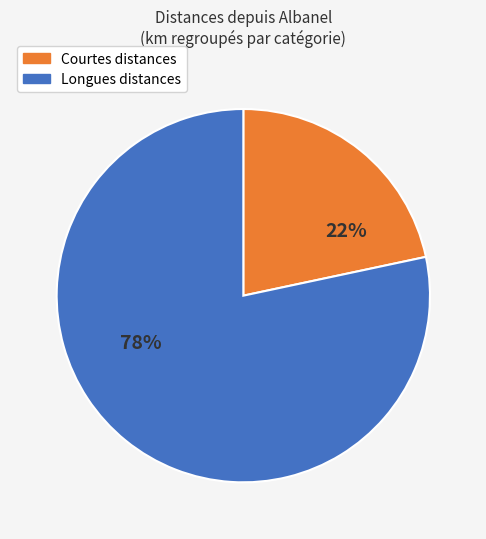

Which slice is the largest?

Longues distances